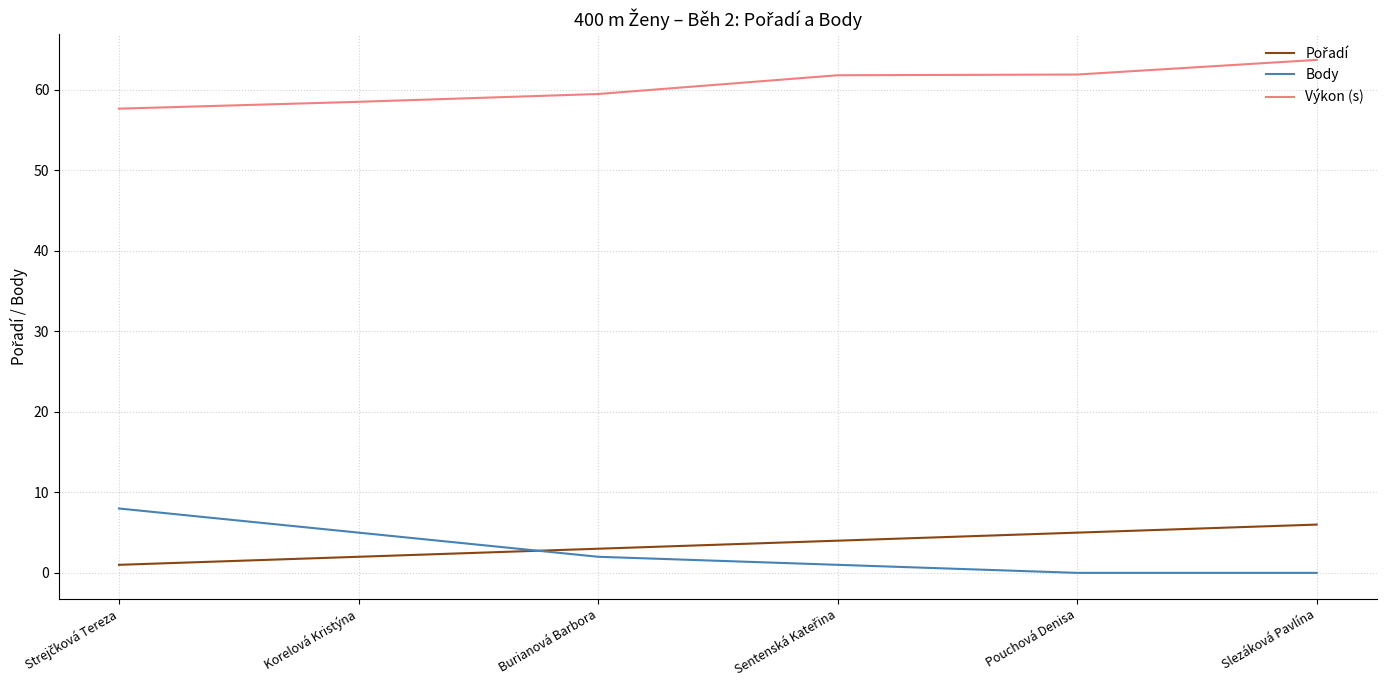

The Body series shows 8.3 at Korelová Kristýna. True or false?

False